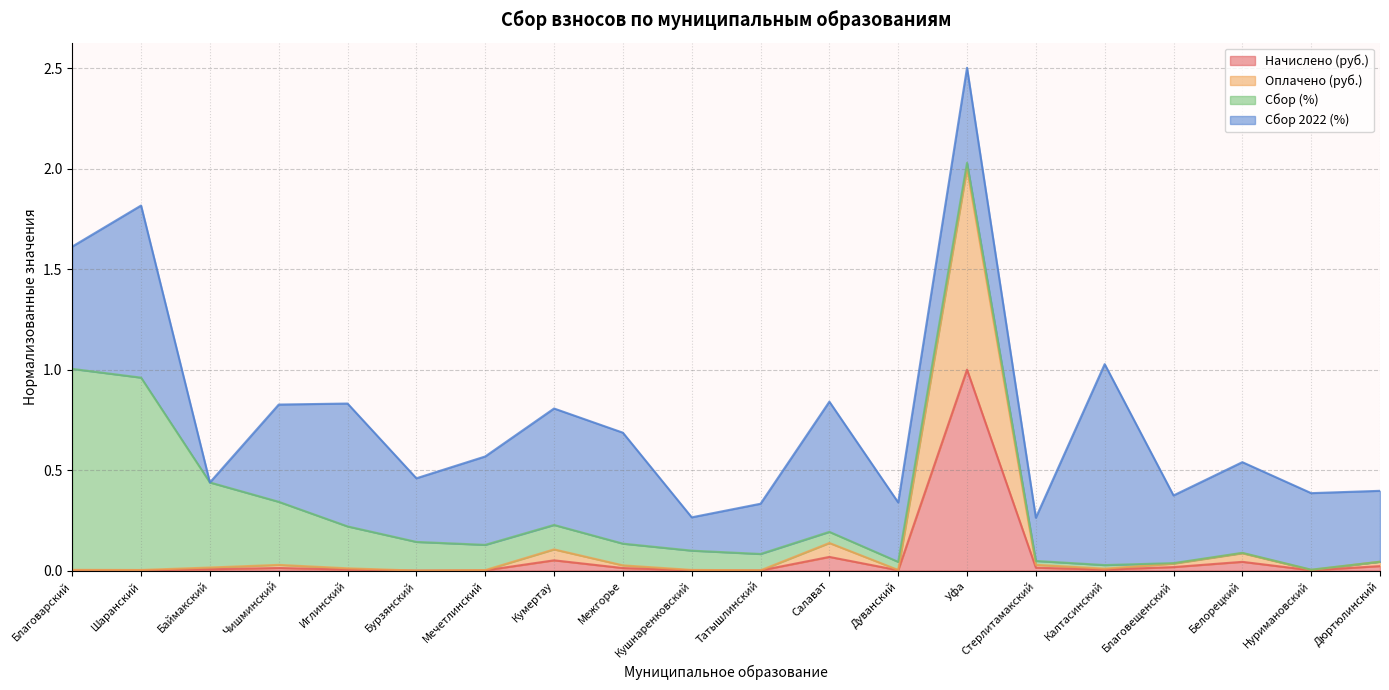

Does the chart have visible grid lines?

Yes